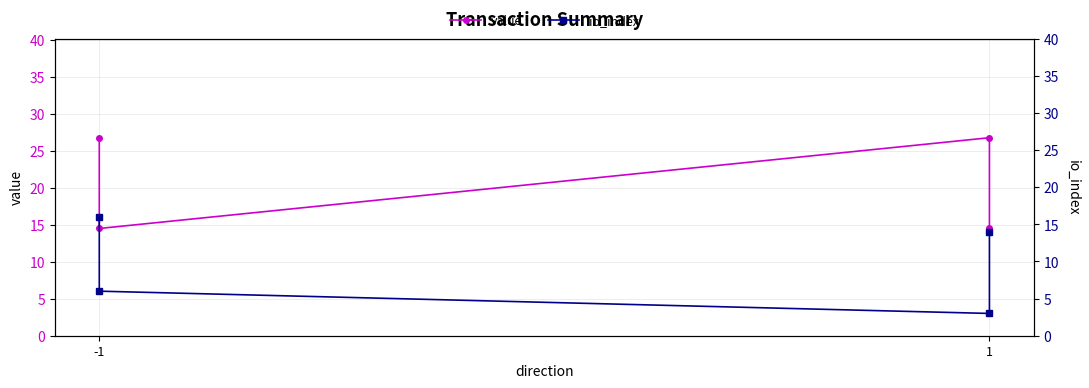

Where does the value series first go above 26?

-1